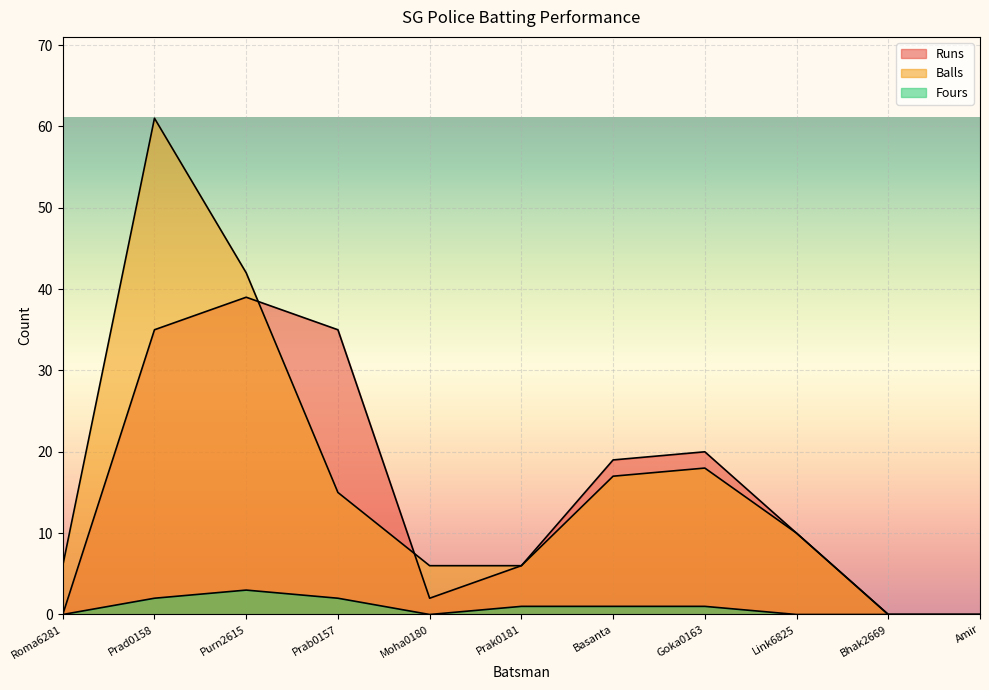

Is the value of Balls at Bhak2669 greater than the value of Fours at Moha0180?

No